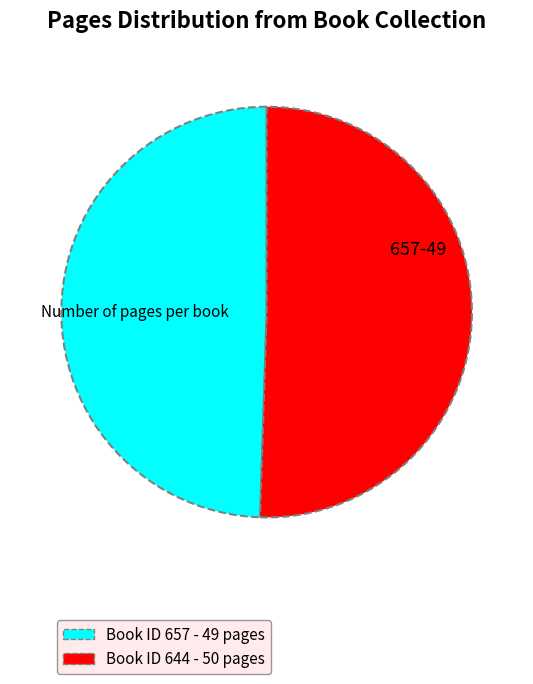

Is there any slice that represents more than half of the pie?

Yes